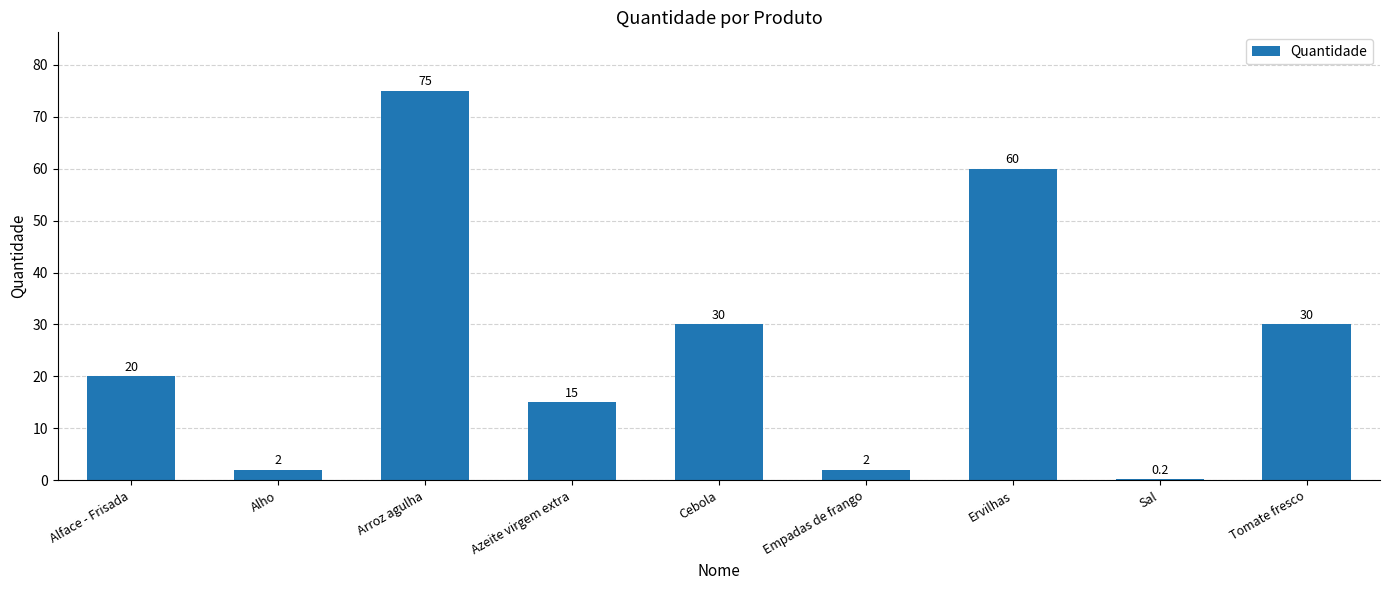

The chart shows a value of 33.0 at Ervilhas. True or false?

False